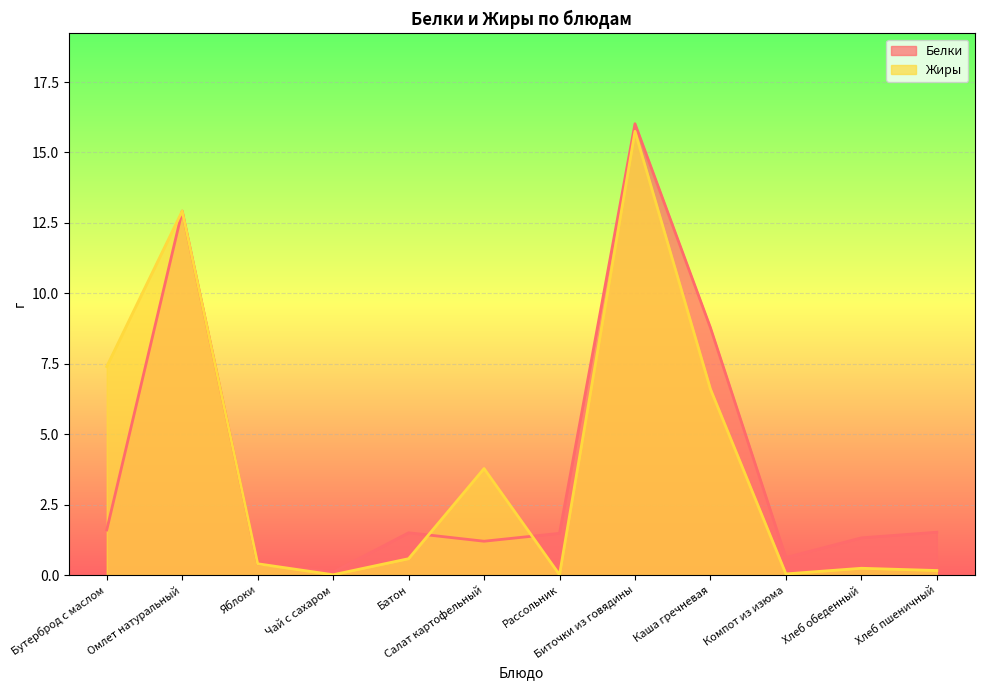

What is the difference between the Жиры values at Хлеб обеденный and Каша гречневая?

6.4